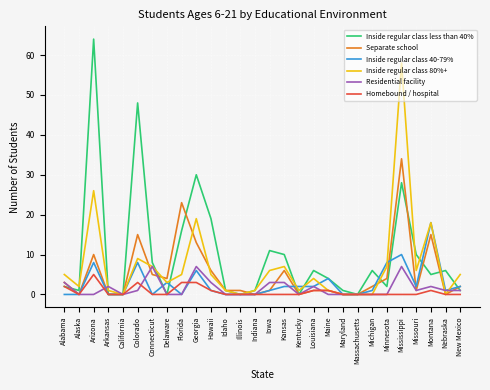

What value does the Inside regular class 40-79% series have at Hawaii?

1